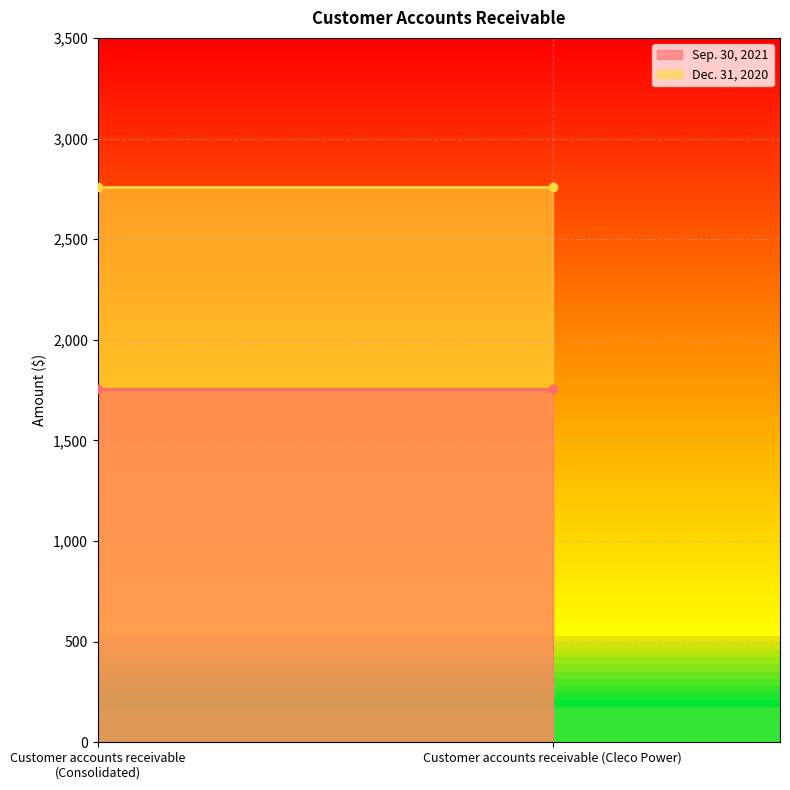

Which series has the largest total across all categories?

Dec. 31, 2020